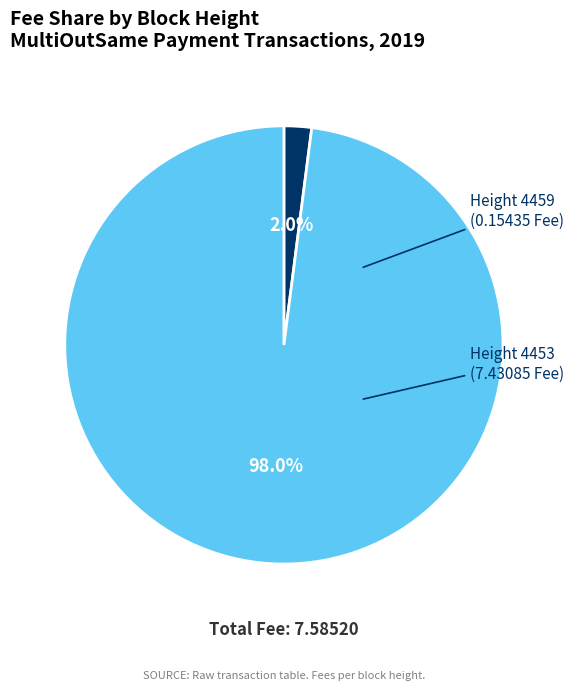

How many segments does this pie chart have?

2